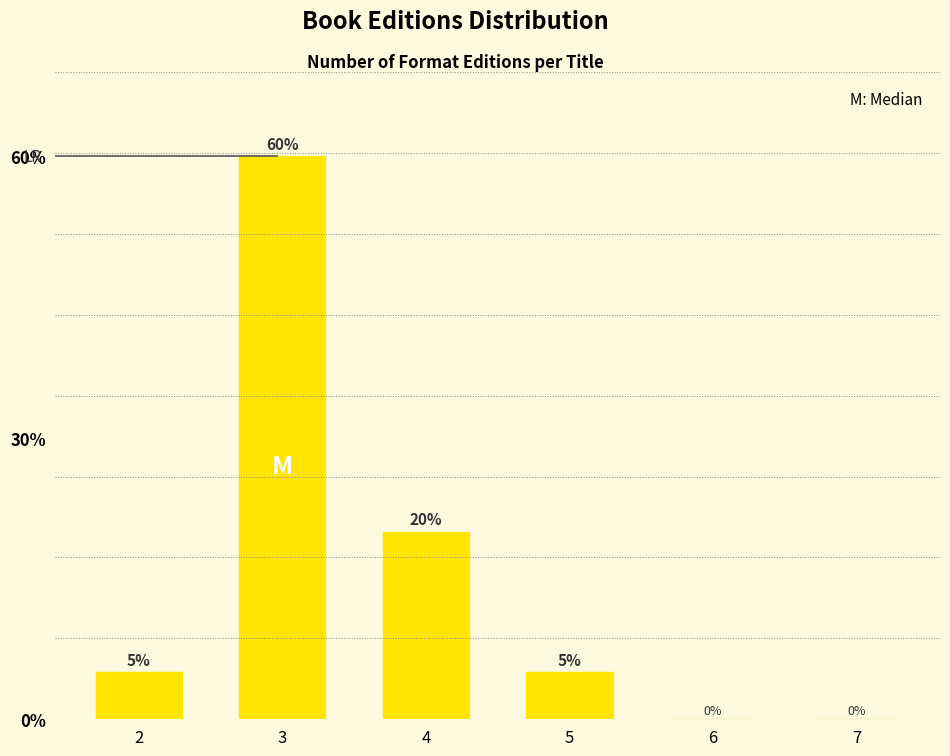

Reading left to right, list all the values displayed in this chart.

2=5	3=60	4=20	5=5	6=0	7=0